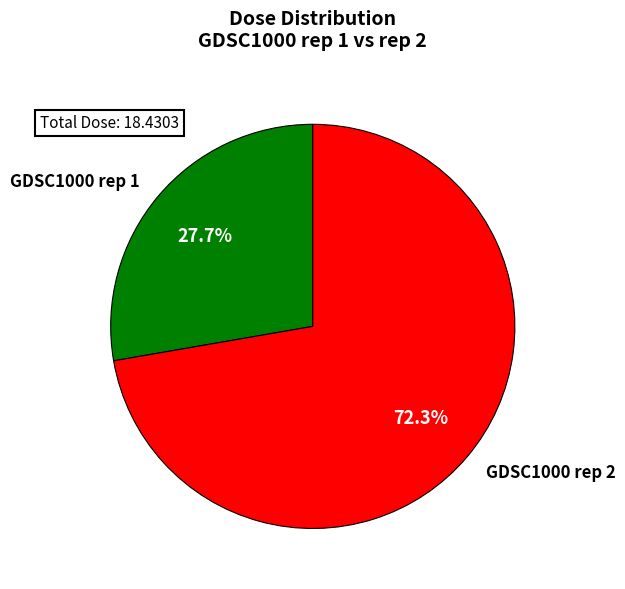

What is the majority slice?

GDSC1000 rep 2